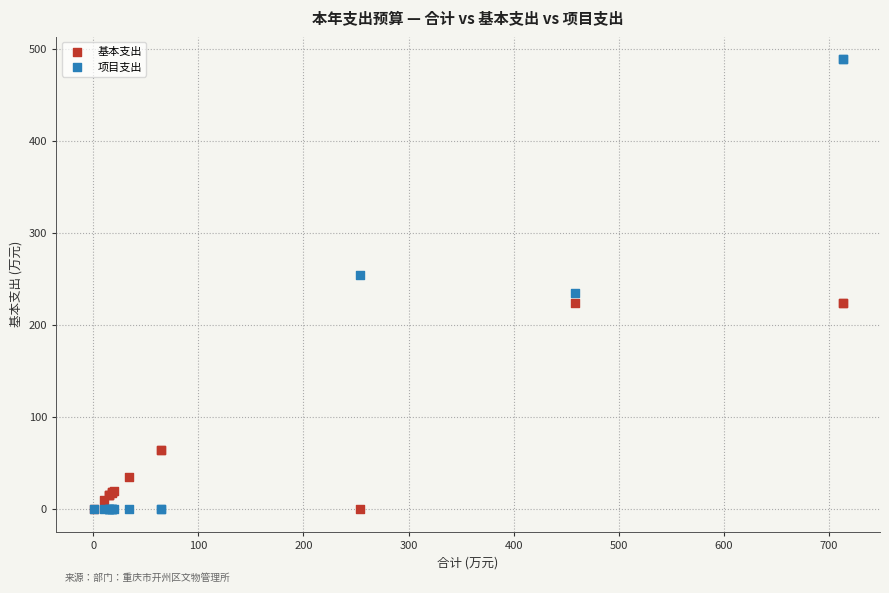

Which series has the largest Y range (max minus min)?

项目支出